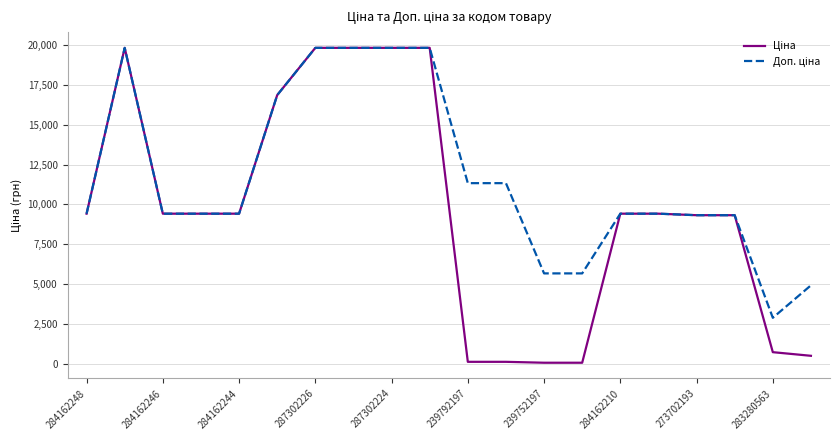

What is the greatest value displayed?

19831.1